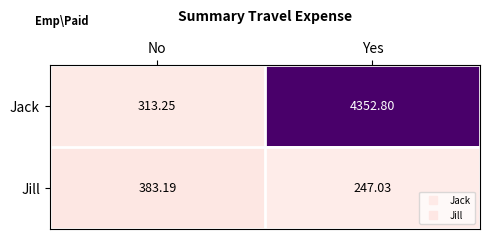

At which category is the sum across all series the highest?

Yes